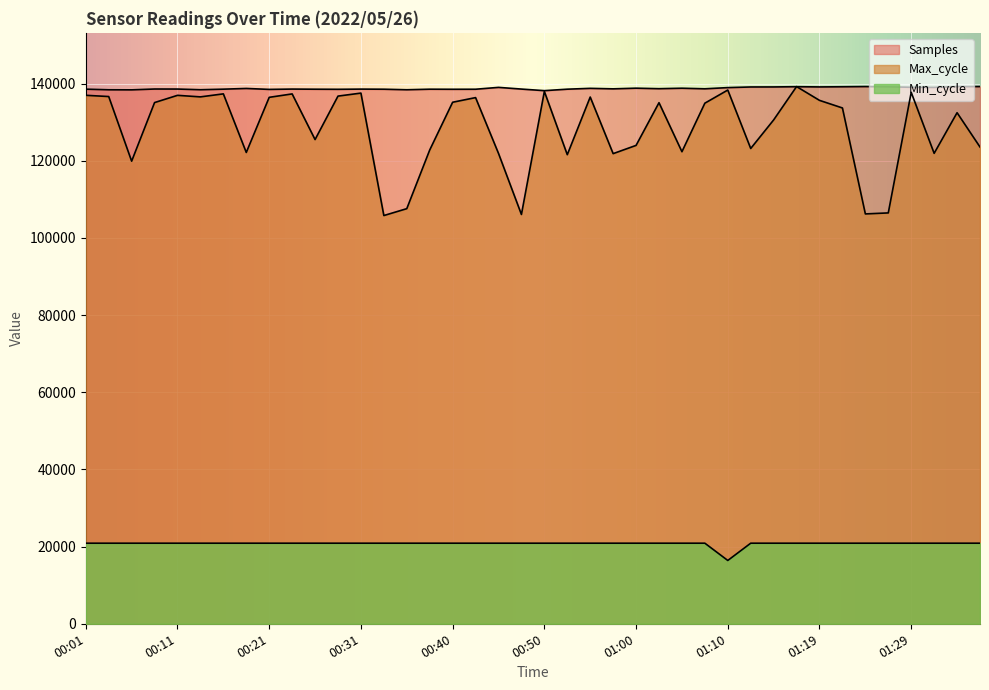

How many data points in Max_cycle are above 134937?

19